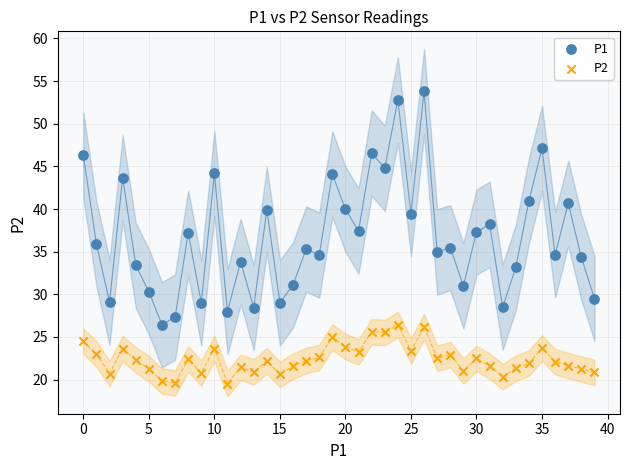

Across all data points, what is the range of Y values (max minus min)?

34.3